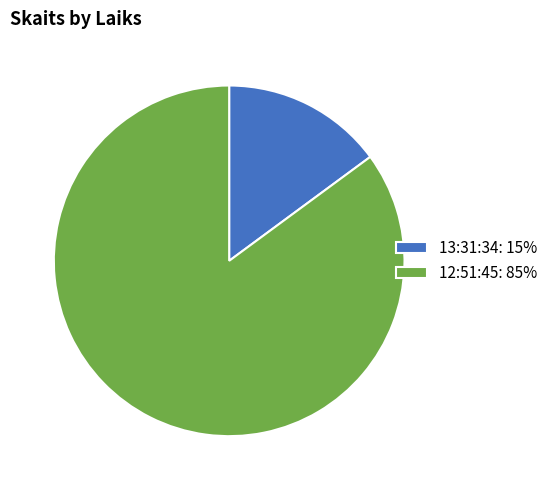

True or false: 12:51:45 accounts for 85% of the total.

True